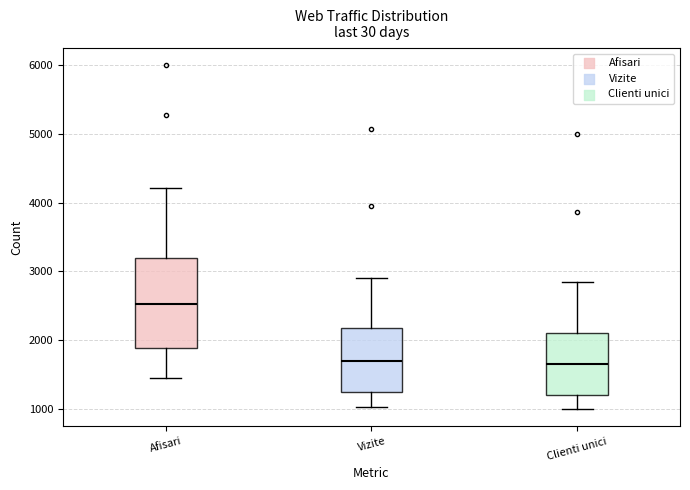

Which box is the tallest, from its lower edge to its upper edge?

Afisari